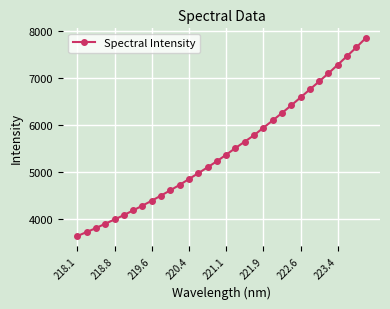

True or false: the data has more than 0 interior local peaks.

False